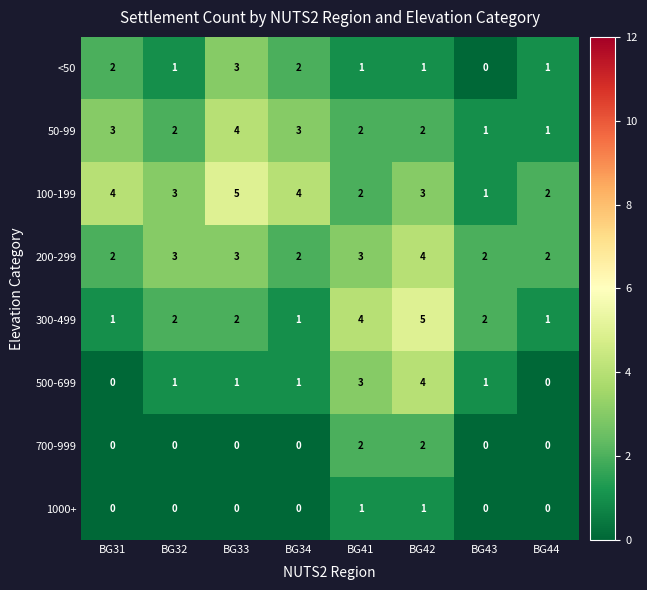

How many data points does each series have?

8